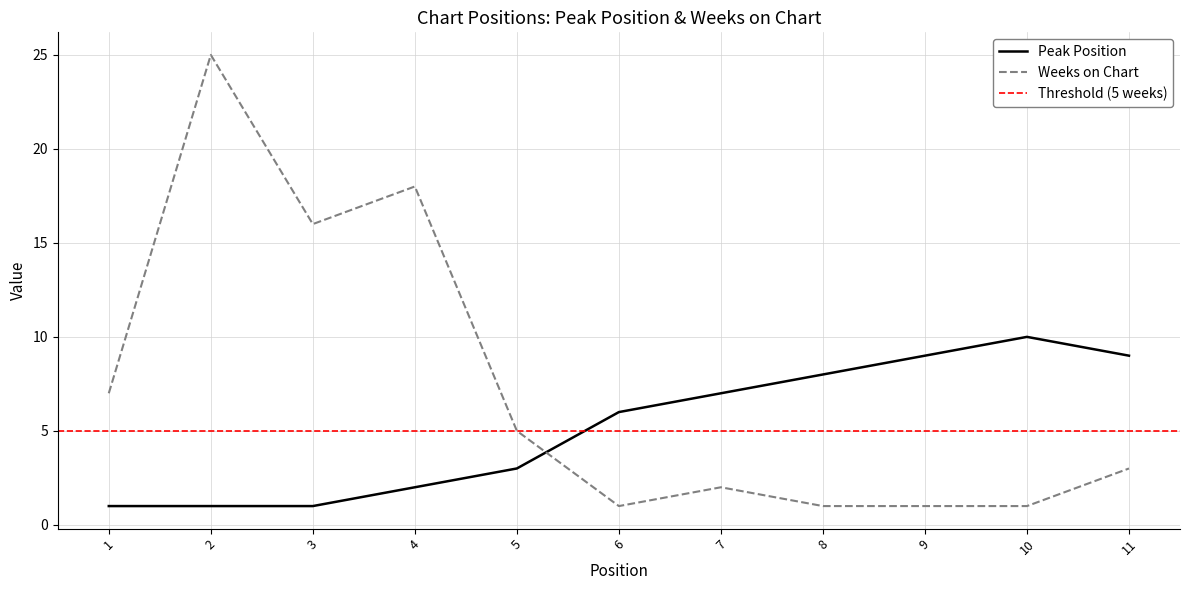

What is the difference between the Weeks on Chart values at 2 and 10?

24